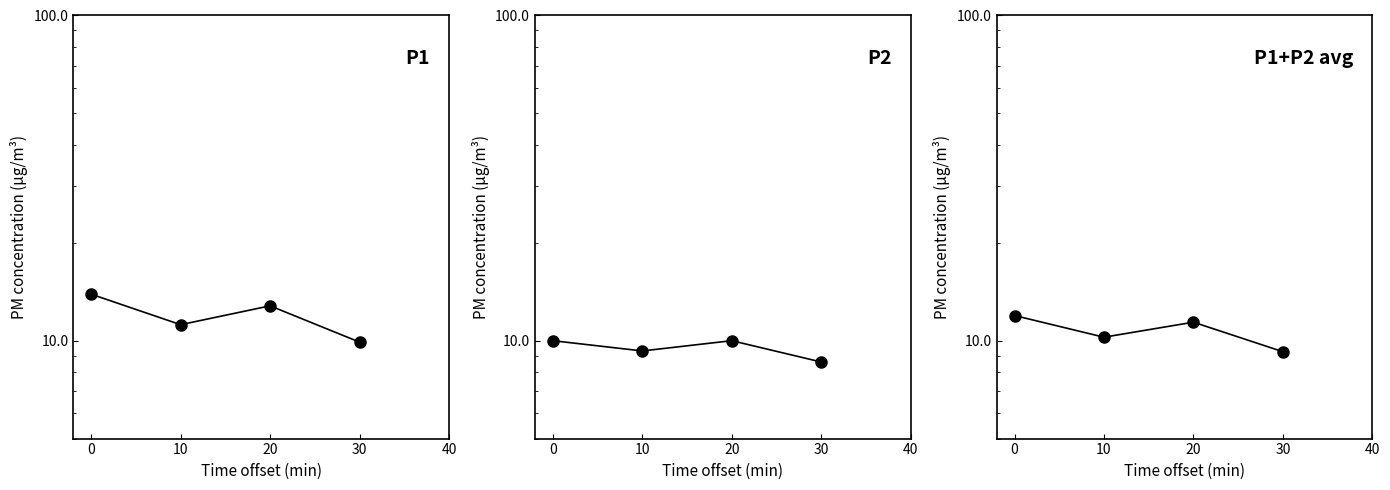

Reading left to right, list all the values displayed in this chart.

P1: 13.9	11.2	12.8	9.9
P2: 10.0	9.3	10.0	8.6
P1+P2 avg: 11.9	10.2	11.4	9.2